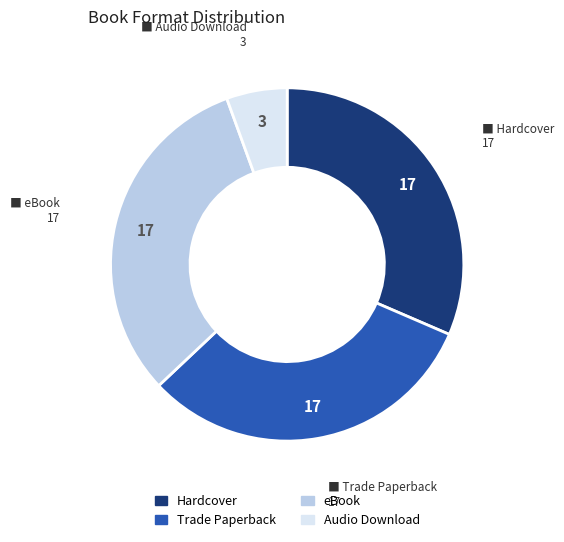

Does Hardcover account for over 50% of the chart?

No